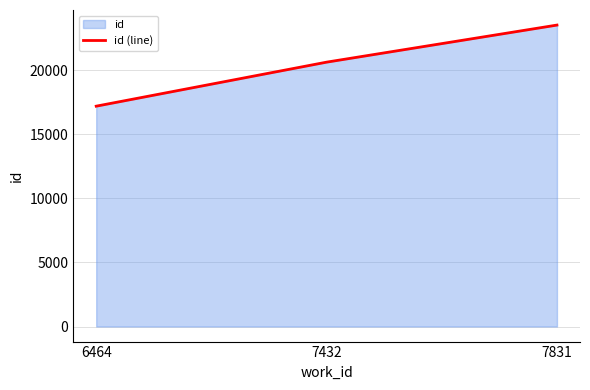

List the labels in order of value, largest first.

7831, 7432, 6464